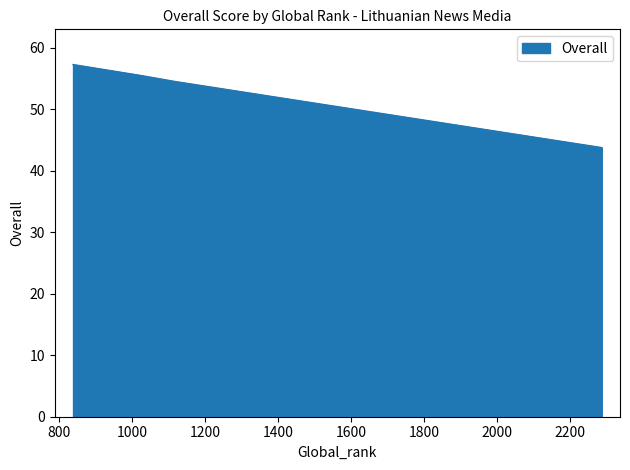

What is the average value?

52.8